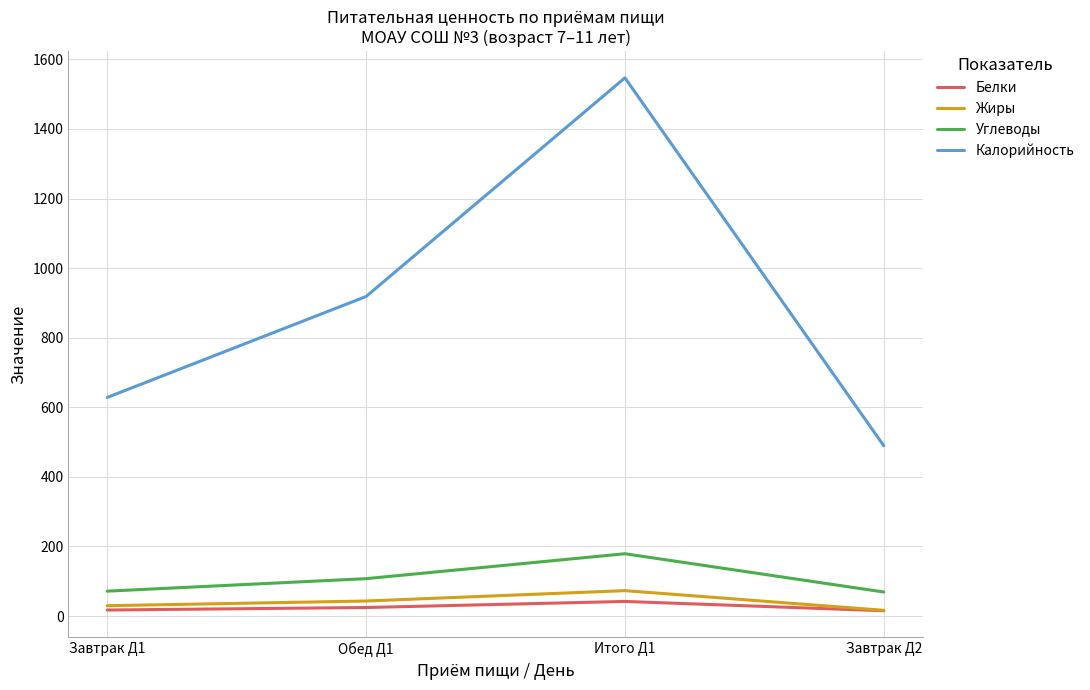

Which series has the widest spread of values?

Калорийность